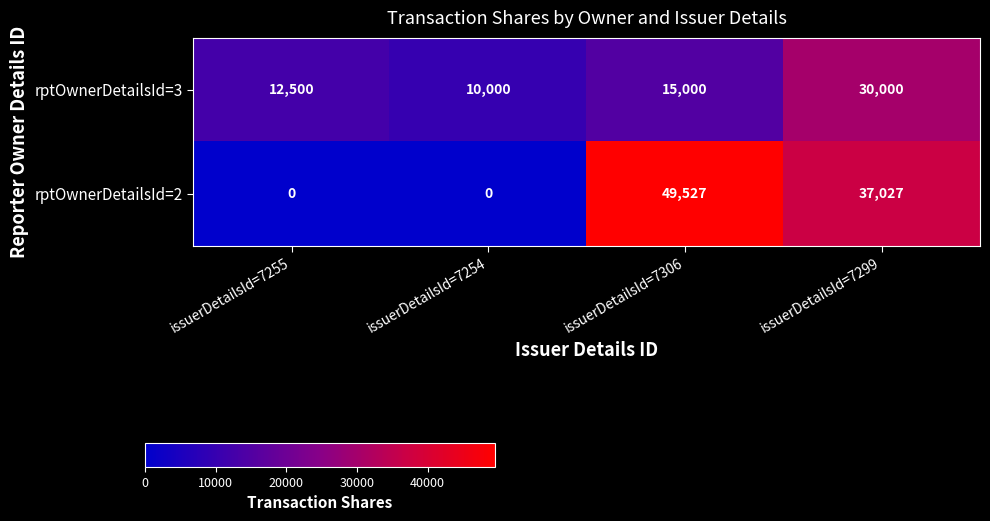

What is the difference between the highest and lowest values at issuerDetailsId=7255?

12500